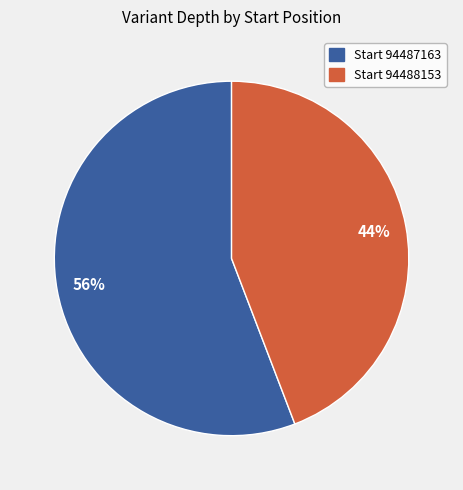

To the nearest percent, what is the difference between the largest and smallest slice percentages?

12%